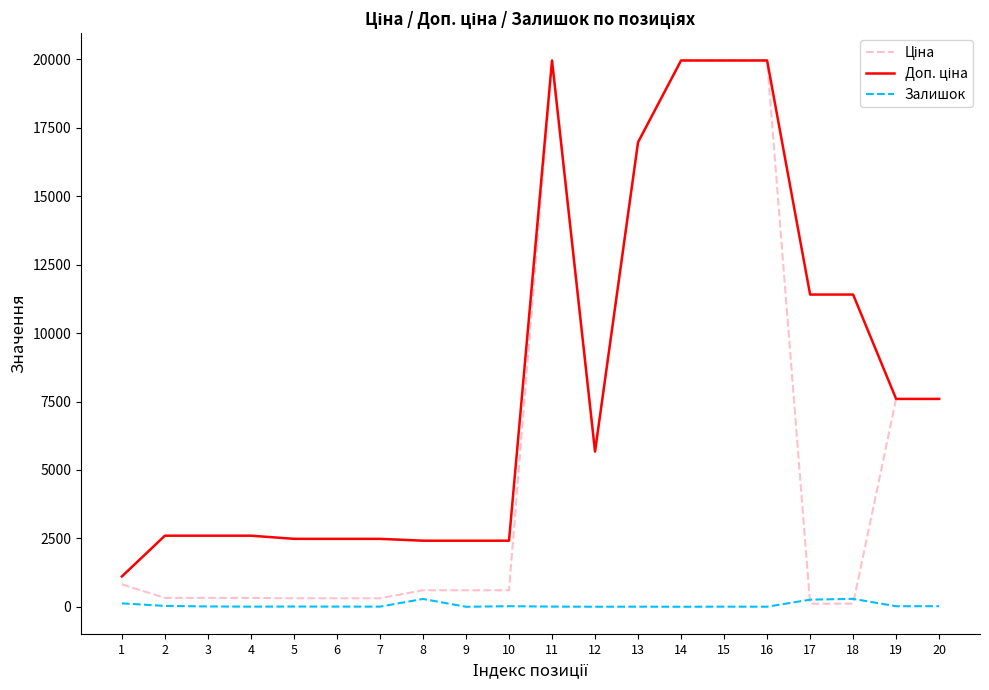

What is the greatest value displayed?

19964.2